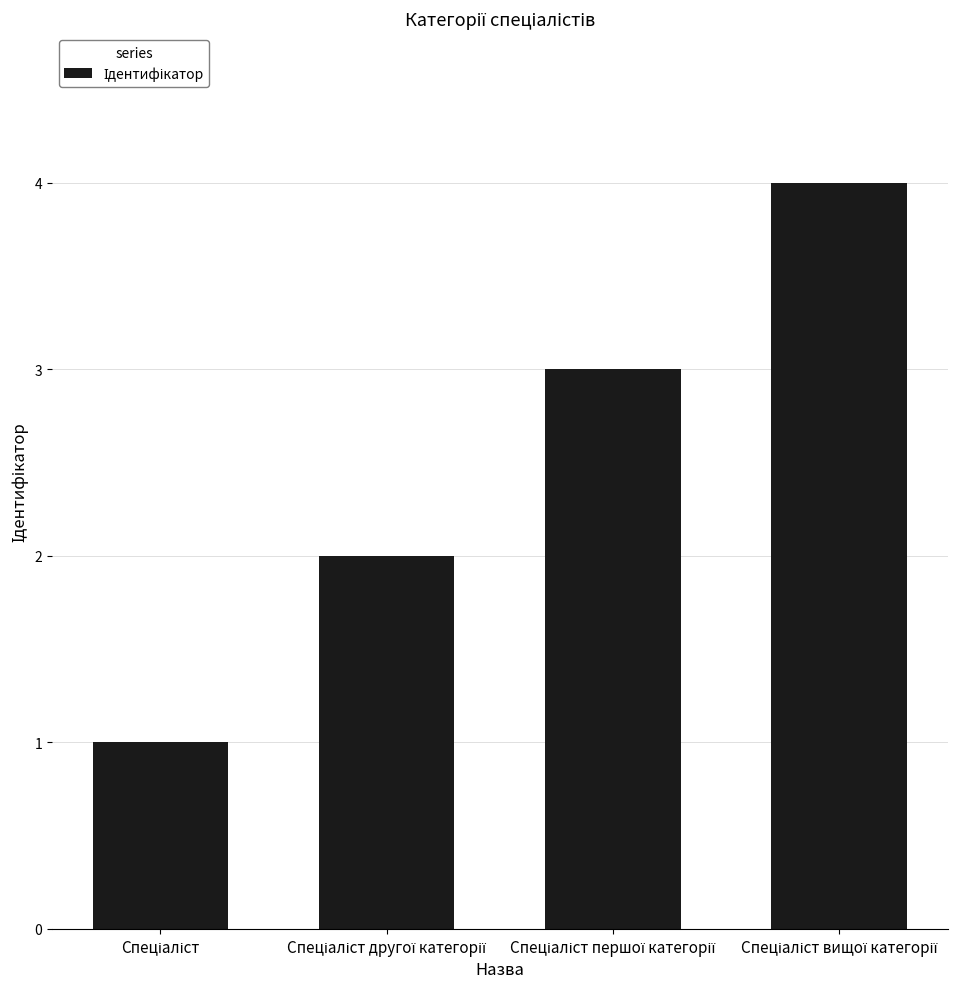

Are the bars horizontal?

No